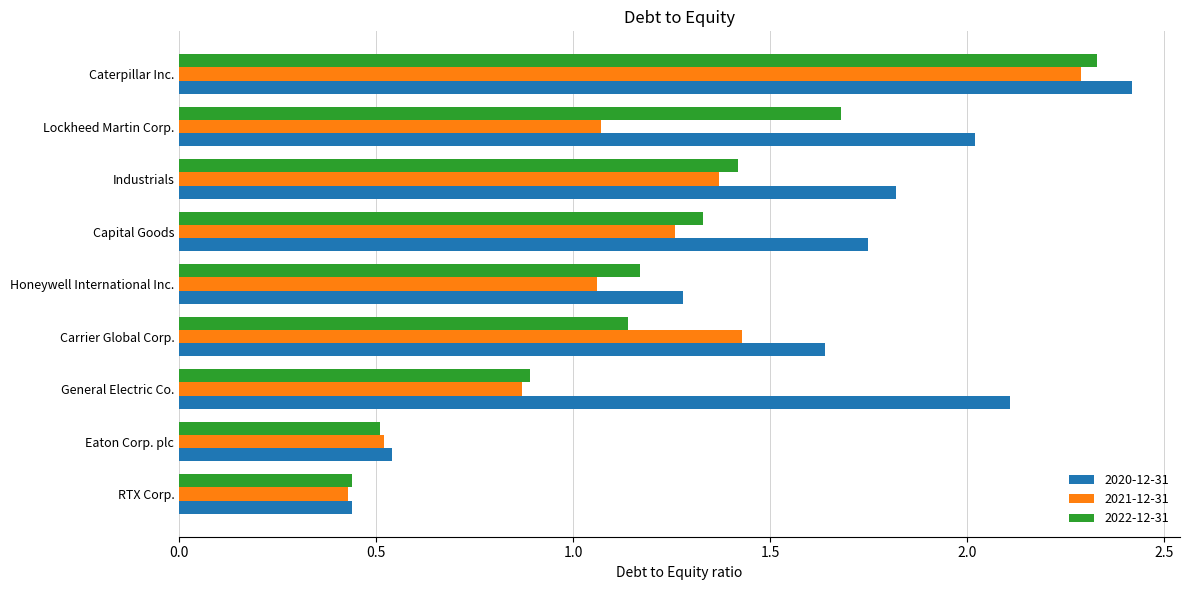

At which category does the chart reach its peak across all series?

Caterpillar Inc.